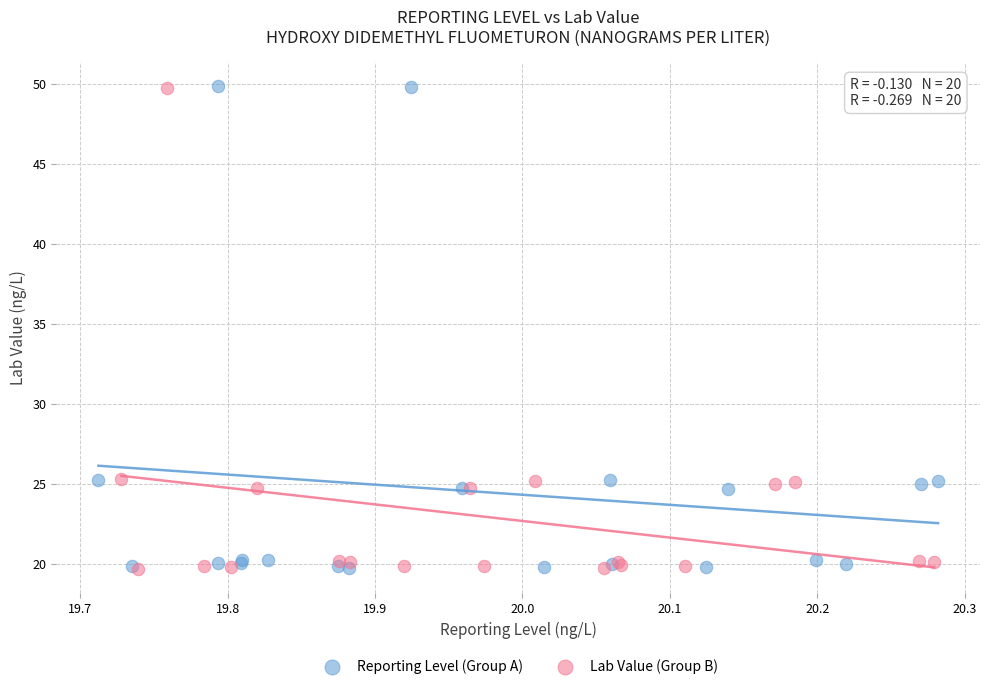

What are all the series names shown in the legend?

Reporting Level (Group A), Lab Value (Group B)